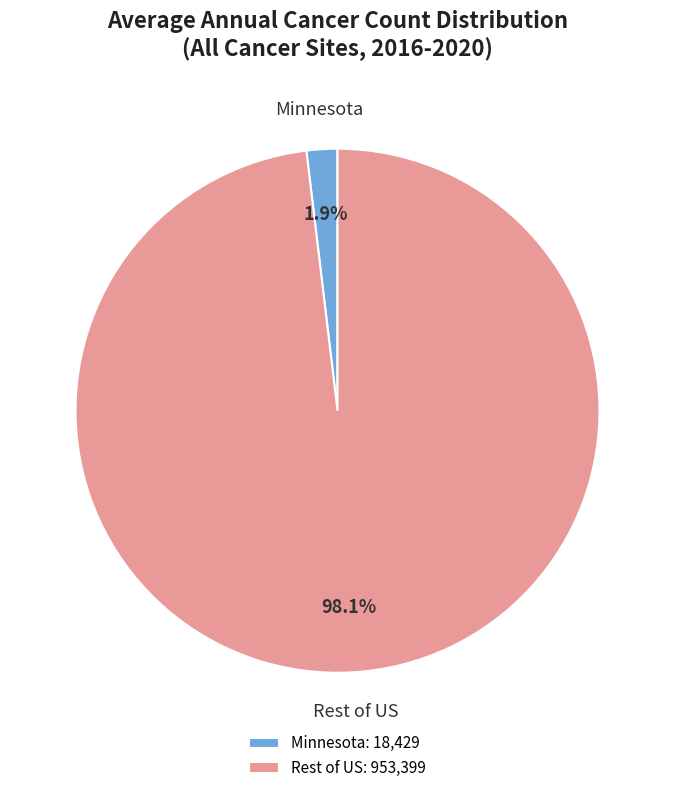

Is there any slice that represents more than half of the pie?

Yes